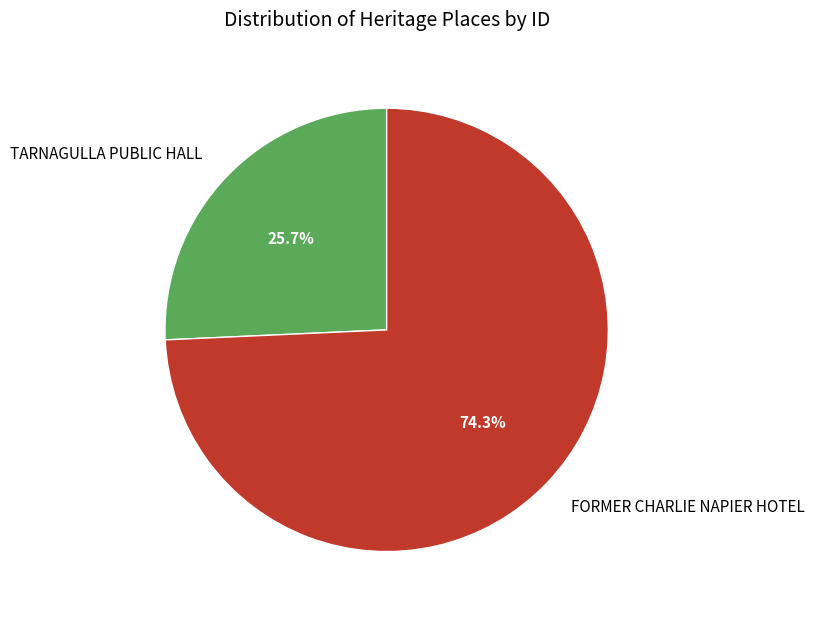

Between FORMER CHARLIE NAPIER HOTEL and TARNAGULLA PUBLIC HALL, which is larger?

FORMER CHARLIE NAPIER HOTEL